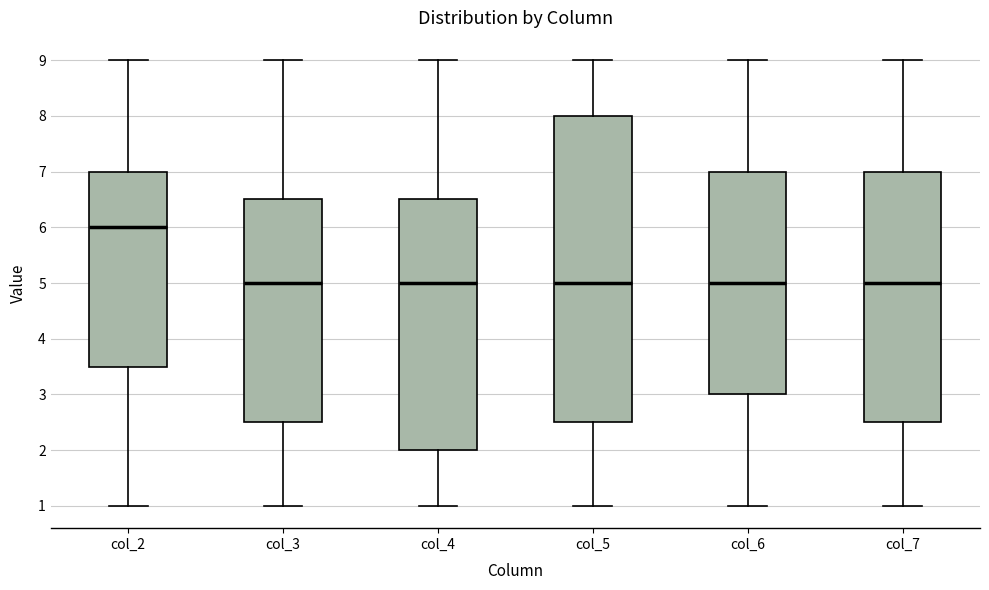

Reading left to right, transcribe this box plot: for each box, give where its median line is, the range the box spans, and where its two whiskers end, as read against the y-axis. The values are not printed on the chart, so give them approximately, as read against the axis.

col_2: median 6.0, box 3.5 to 7.0, whiskers 1.0 to 9.0
col_3: median 5.0, box 2.5 to 6.5, whiskers 1.0 to 9.0
col_4: median 5.0, box 2.0 to 6.5, whiskers 1.0 to 9.0
col_5: median 5.0, box 2.5 to 8.0, whiskers 1.0 to 9.0
col_6: median 5.0, box 3.0 to 7.0, whiskers 1.0 to 9.0
col_7: median 5.0, box 2.5 to 7.0, whiskers 1.0 to 9.0